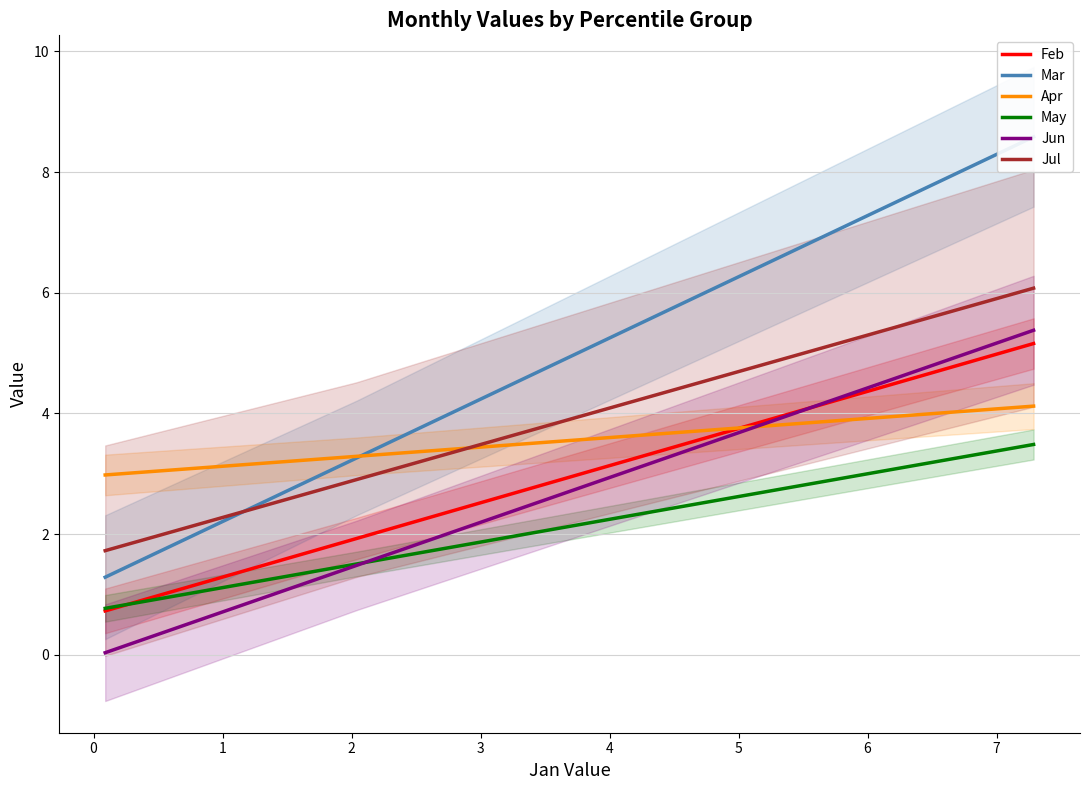

True or false: Jul and Jun cross at least once.

False